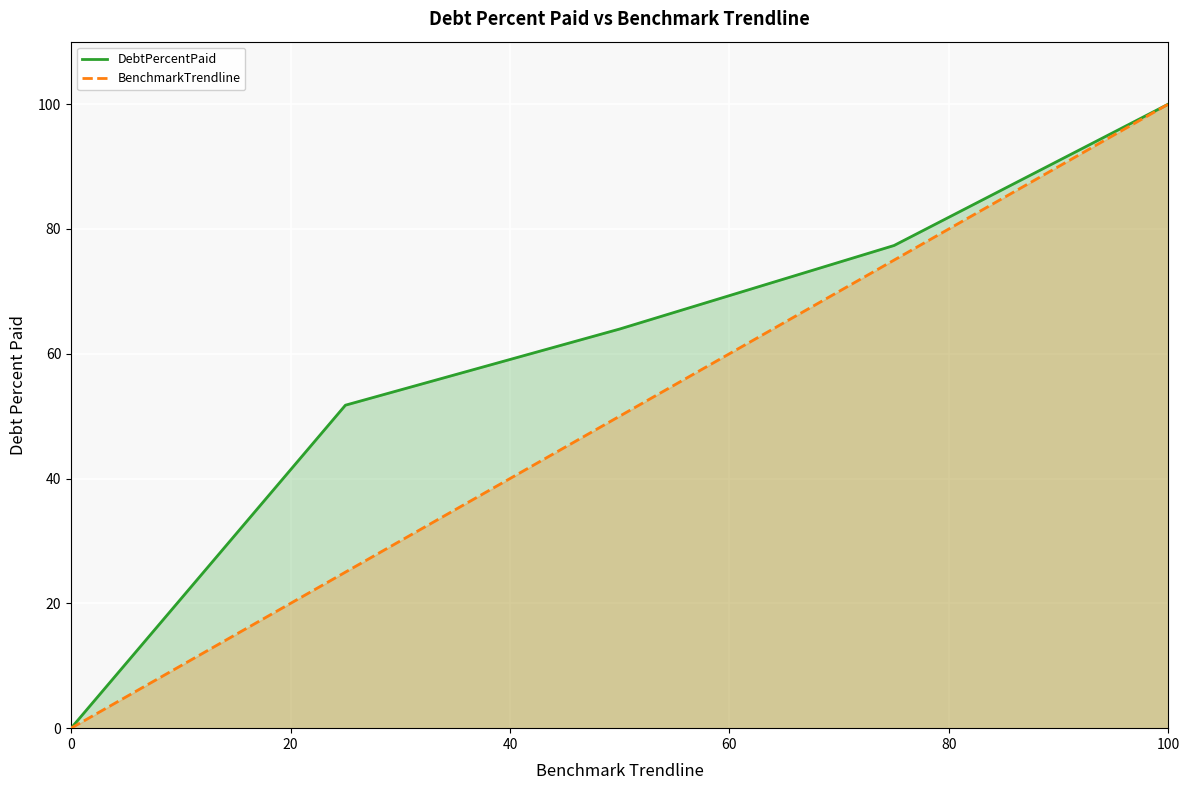

Rank the series by their average value, from lowest to highest.

BenchmarkTrendline, DebtPercentPaid